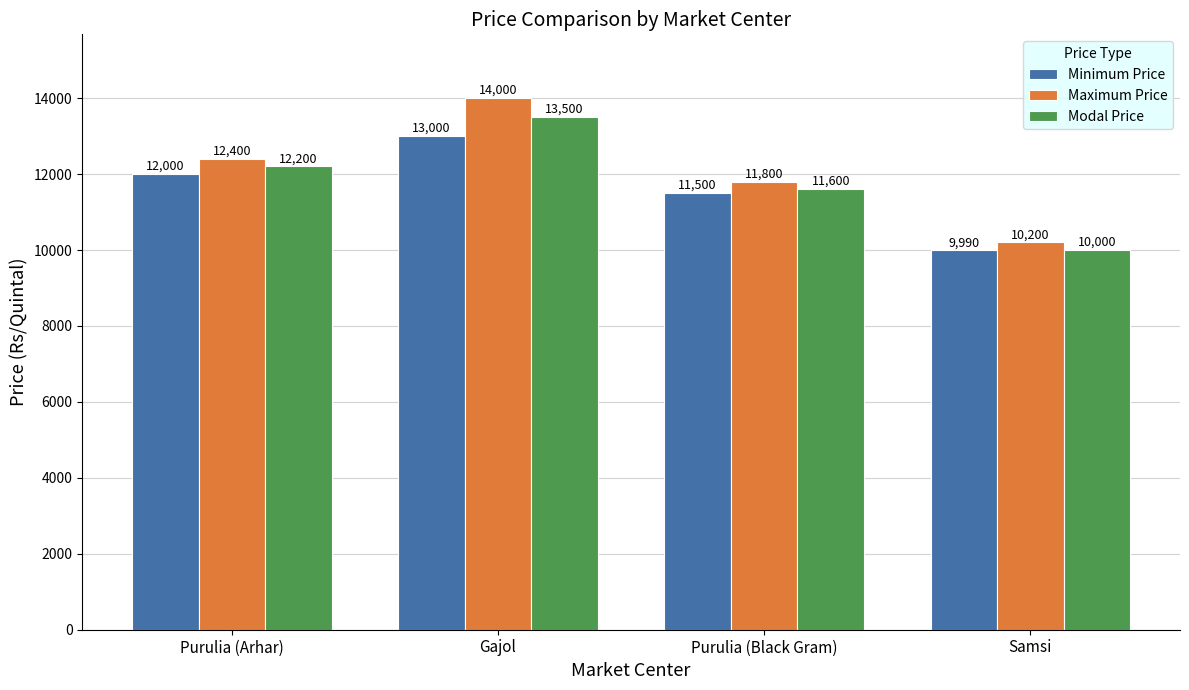

How many categories are shown in the chart?

4